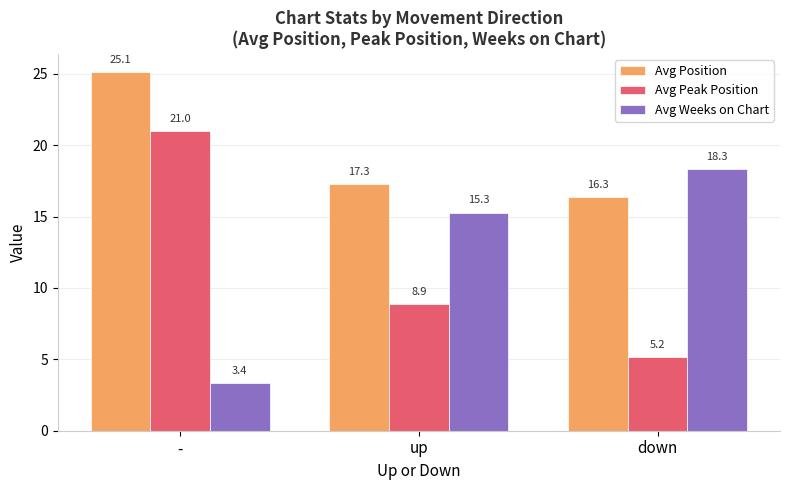

What is the label of the 2nd bar from the right?

up